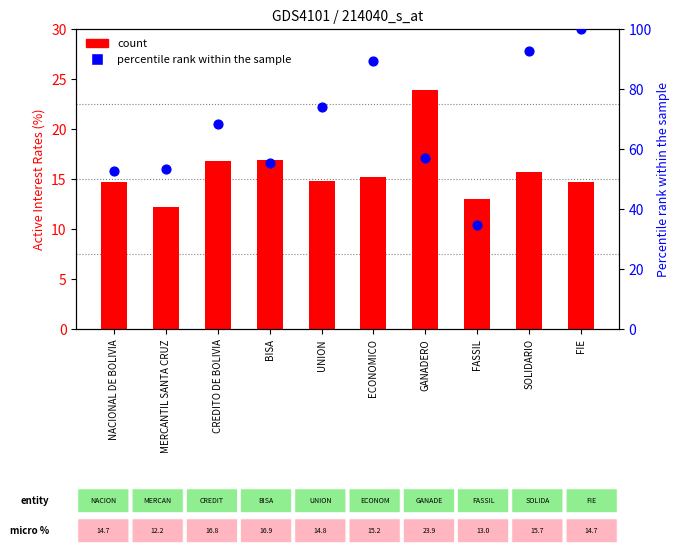

Which series contains the highest Y value?

percentile rank within the sample